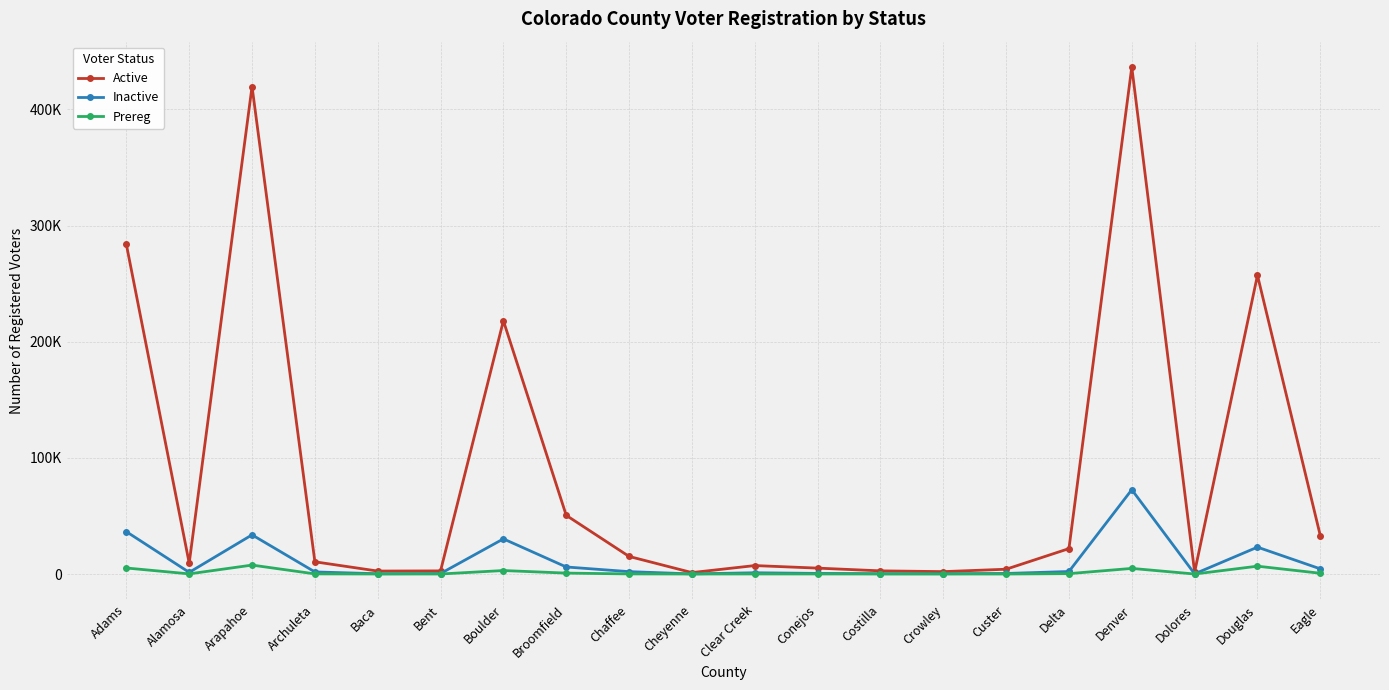

How many interior local valleys does the Inactive series have?

5